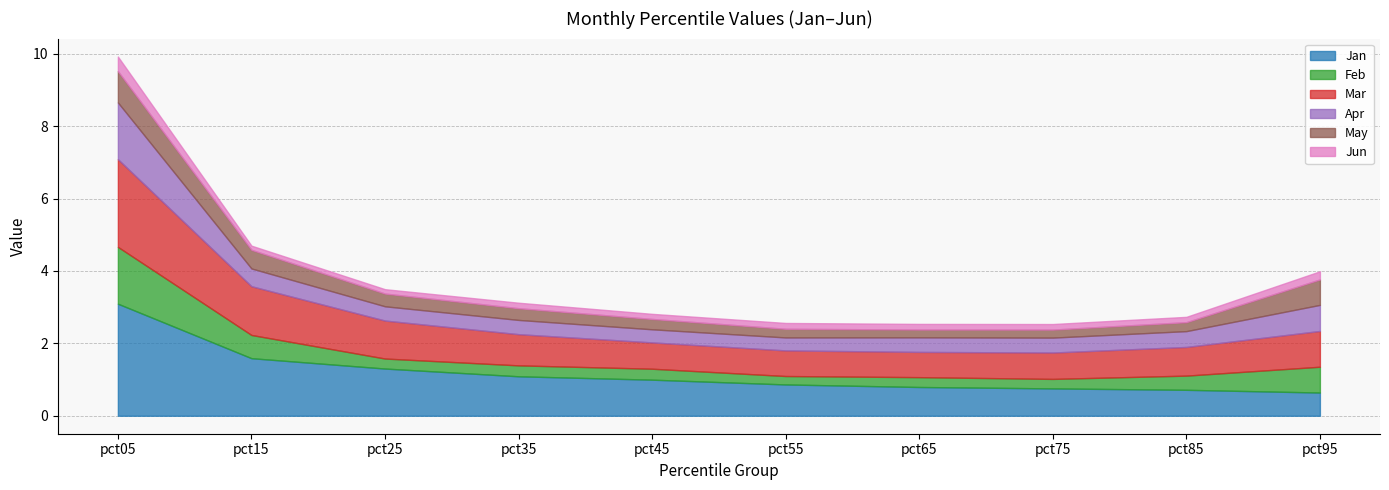

The value of Feb at pct45 is 0.2. True or false?

False